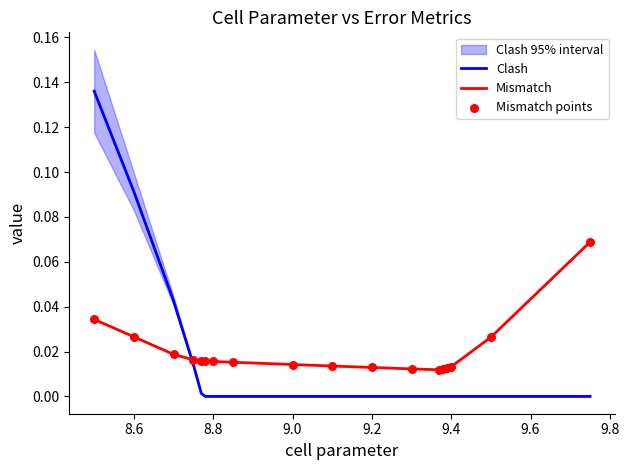

True or false: Clash and Mismatch intersect in this chart.

True